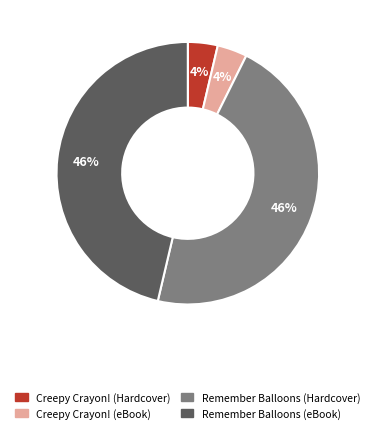

What percentage is the Creepy Crayon! (eBook) slice, to the nearest percent?

4%